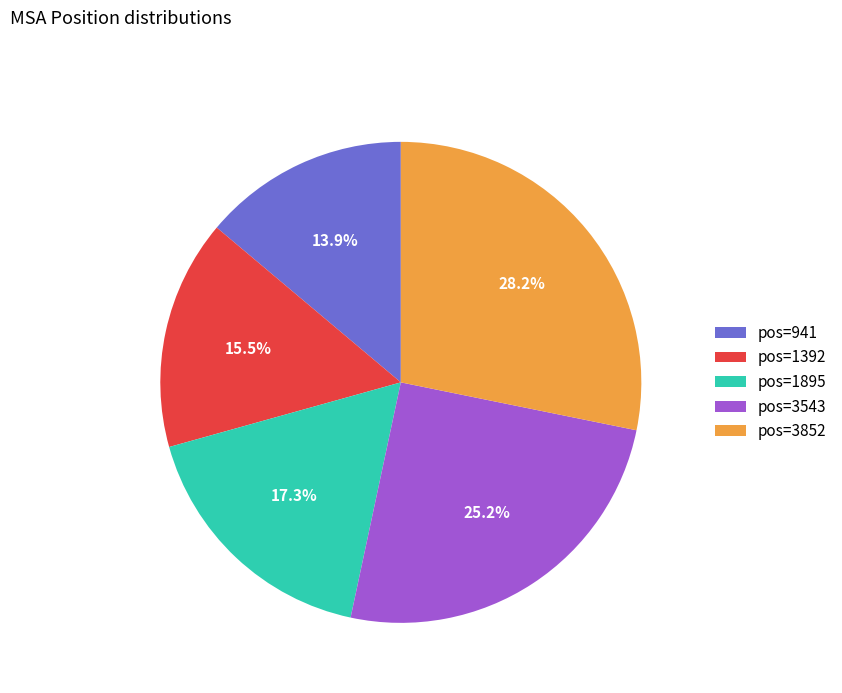

What portion of the pie excludes pos=3543?

74.8%